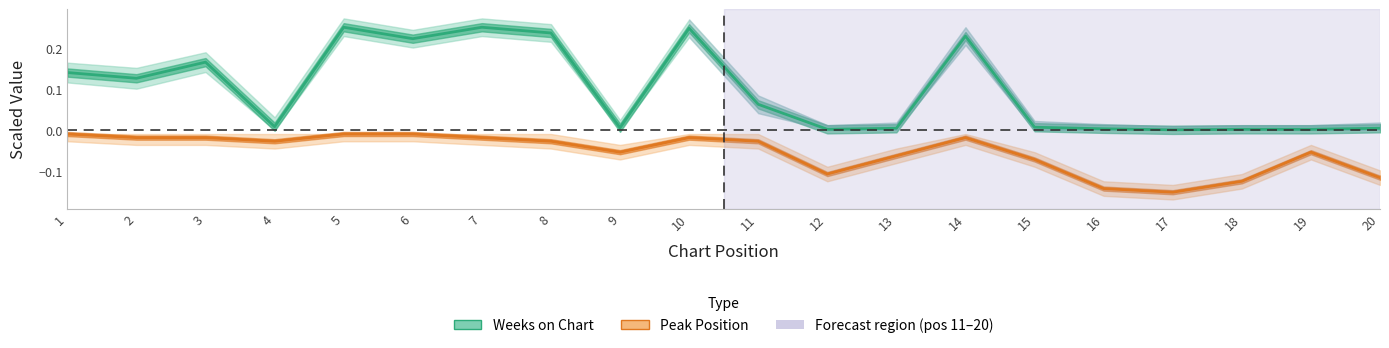

Rank the series at 1 from lowest to highest value.

Peak Position, Weeks on Chart